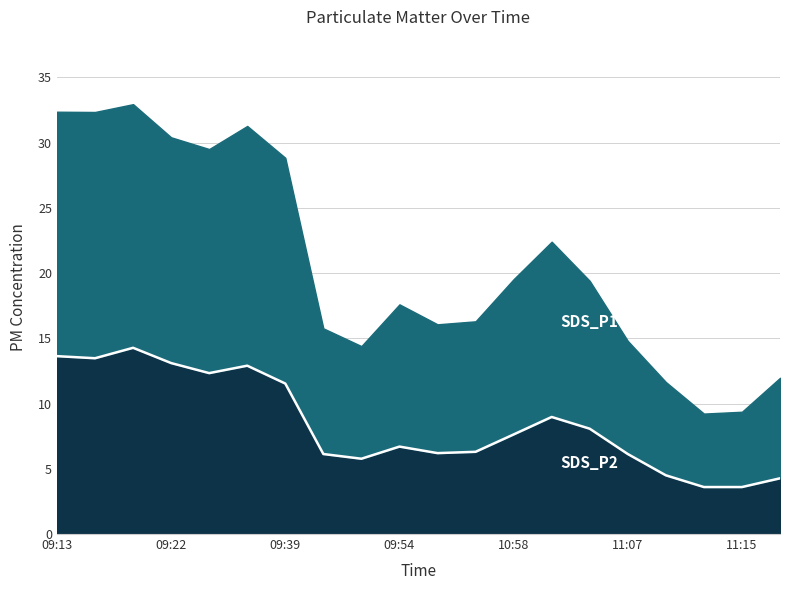

Which has a higher value, 09:50 or 10:53?

10:53